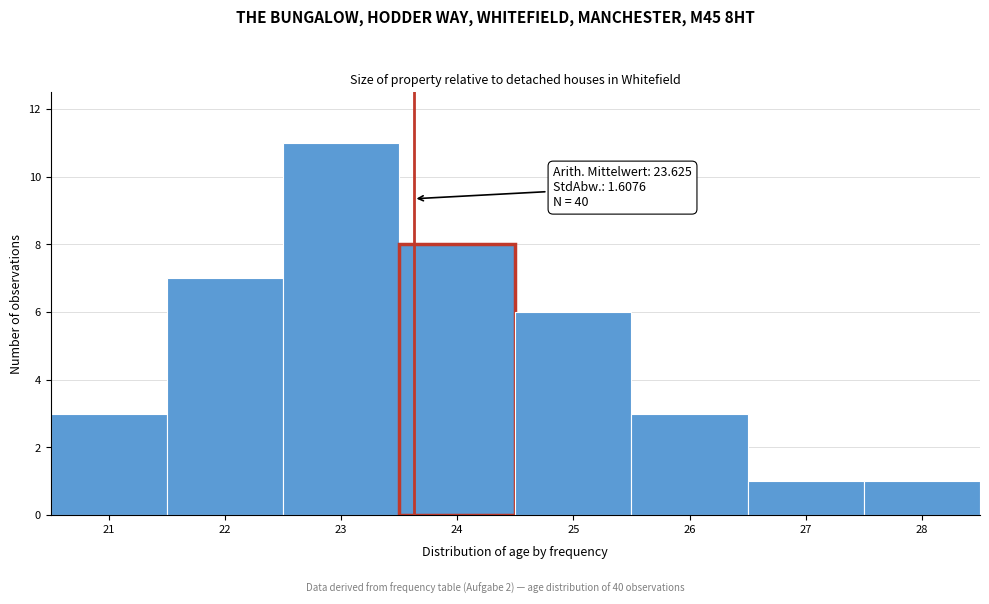

Which range on the x-axis has the tallest bar?

22.5 to 23.5